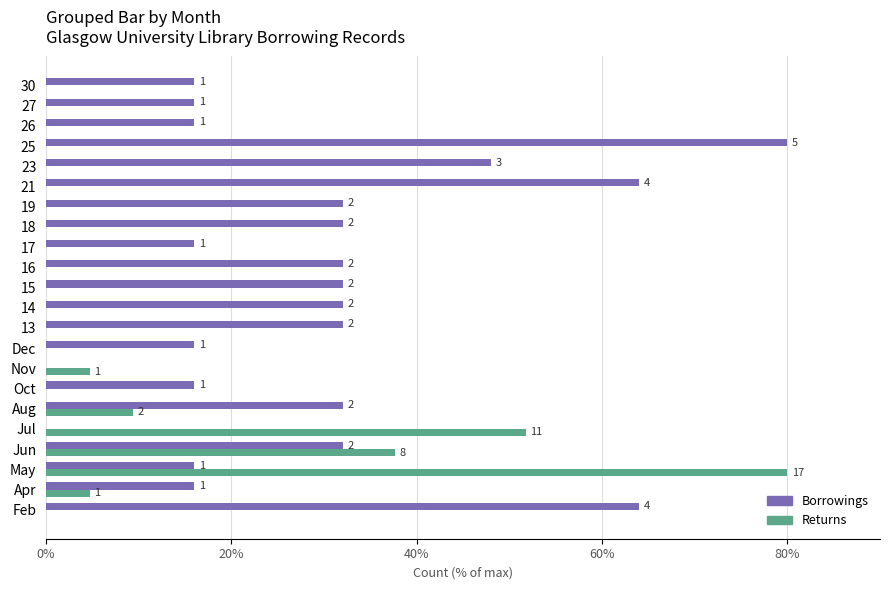

What are all the series names shown in the legend?

Borrowings, Returns